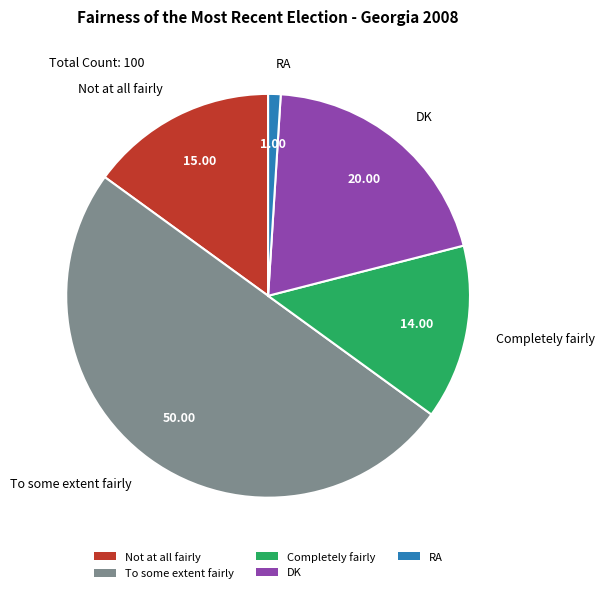

Is the sum of RA and DK greater than half?

No